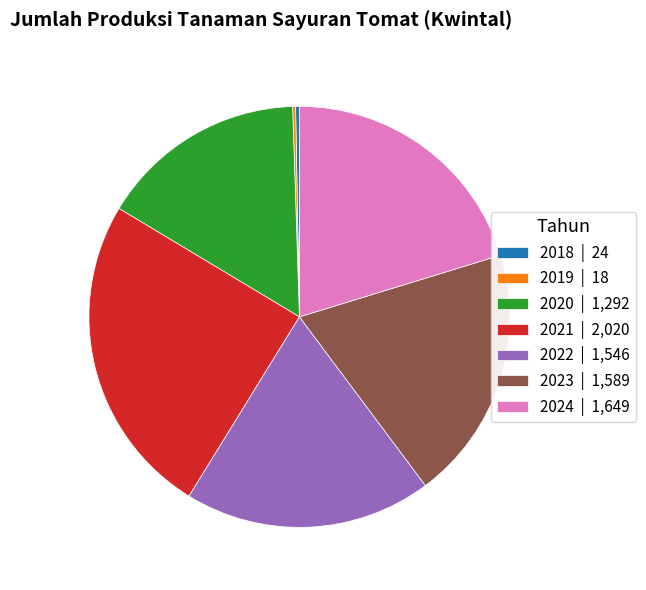

Is 2018 the majority of the pie?

No